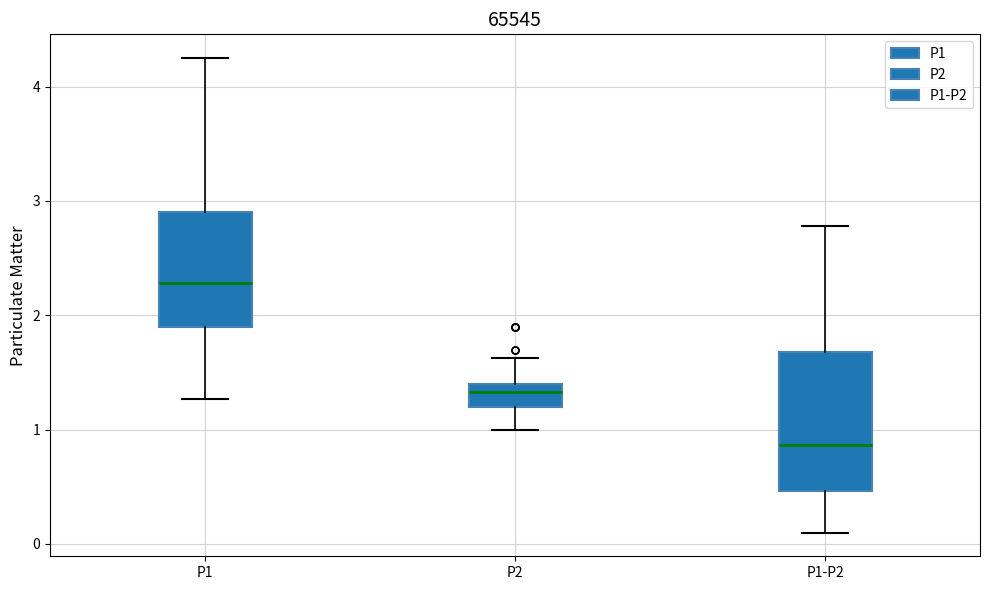

Reading left to right, transcribe this box plot: for each box, give where its median line is, the range the box spans, and where its two whiskers end, as read against the y-axis. The values are not printed on the chart, so give them approximately, as read against the axis.

P1: median 2.3, box 1.9 to 2.9, whiskers 1.3 to 4.3
P2: median 1.3, box 1.2 to 1.4, whiskers 1.0 to 1.6
P1-P2: median 0.9, box 0.5 to 1.7, whiskers 0.1 to 2.8